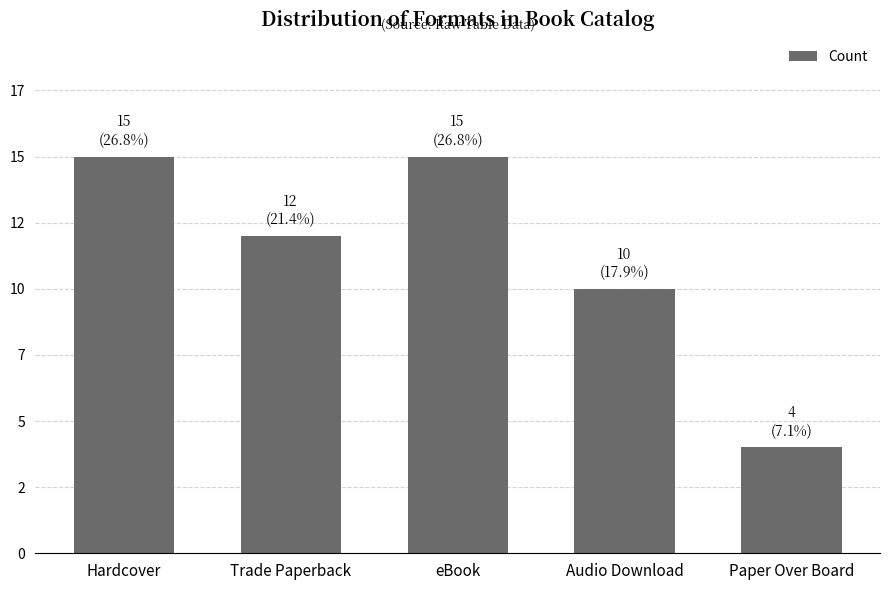

What is the smallest value displayed?

4